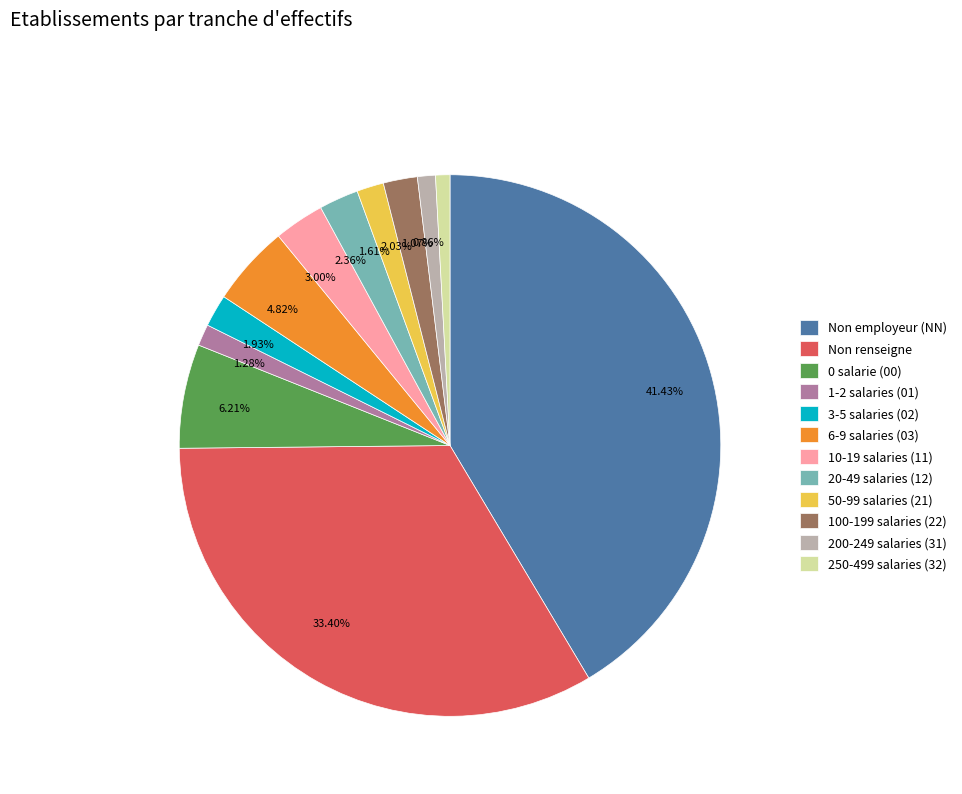

Combined, do 1.28% and 1.93% account for over 50%?

No